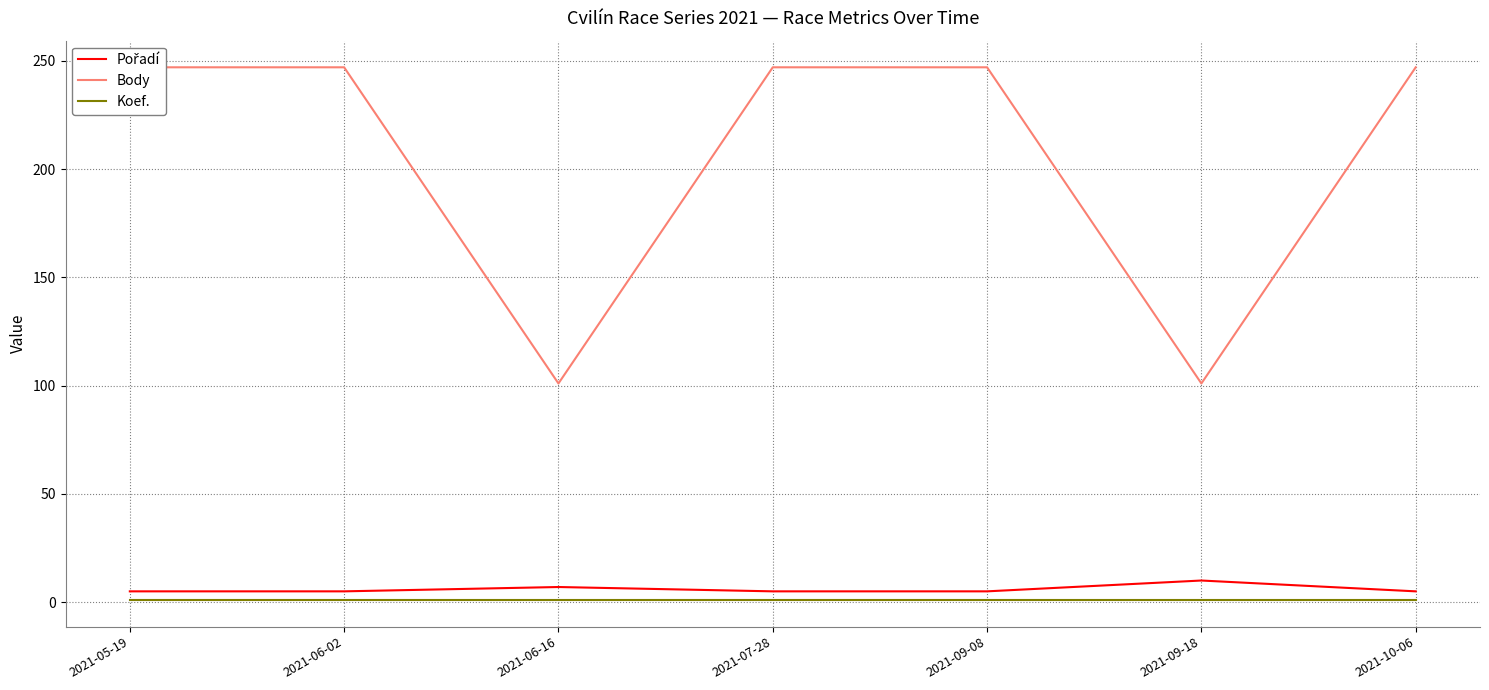

How many interior local valleys does the Body series have?

2